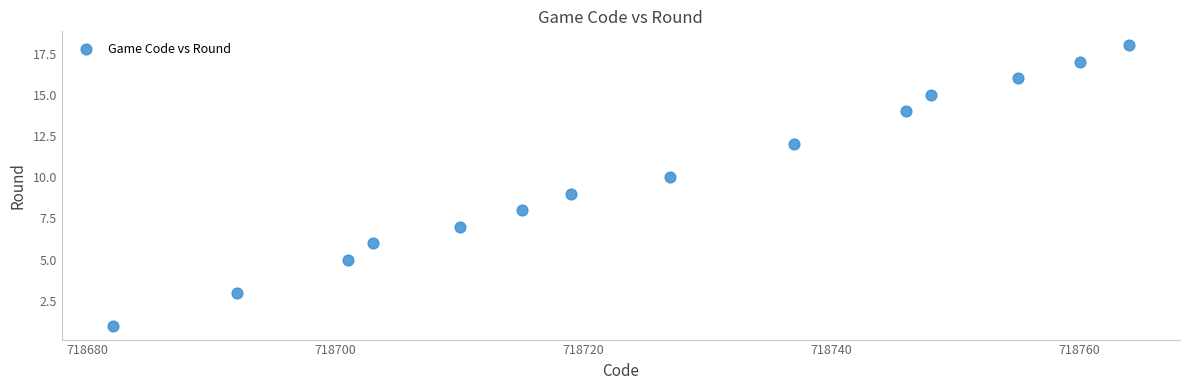

What is the range of Y values (max minus min)?

17